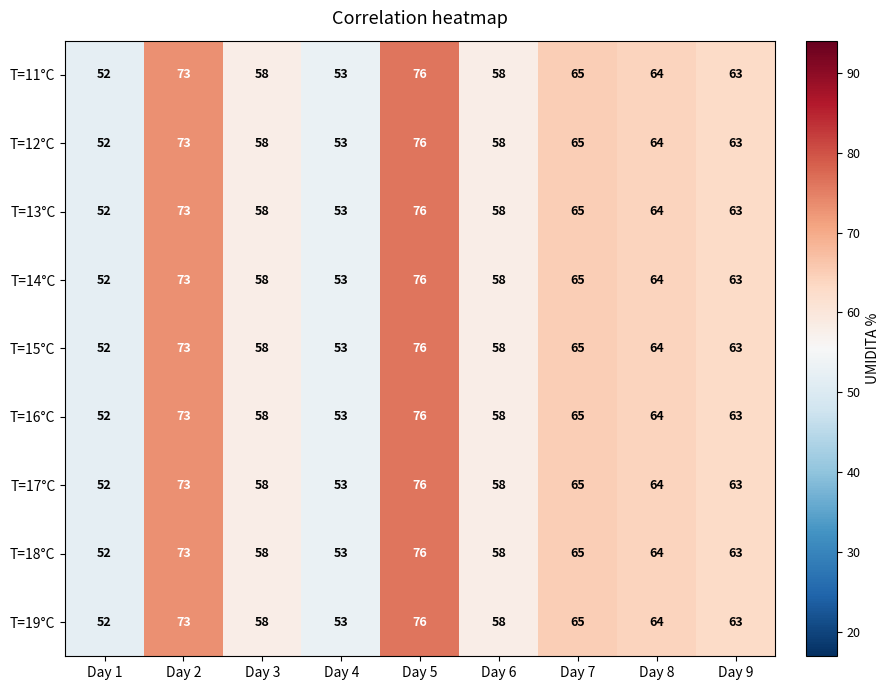

The value of T=12°C at Day 3 is 93. True or false?

False